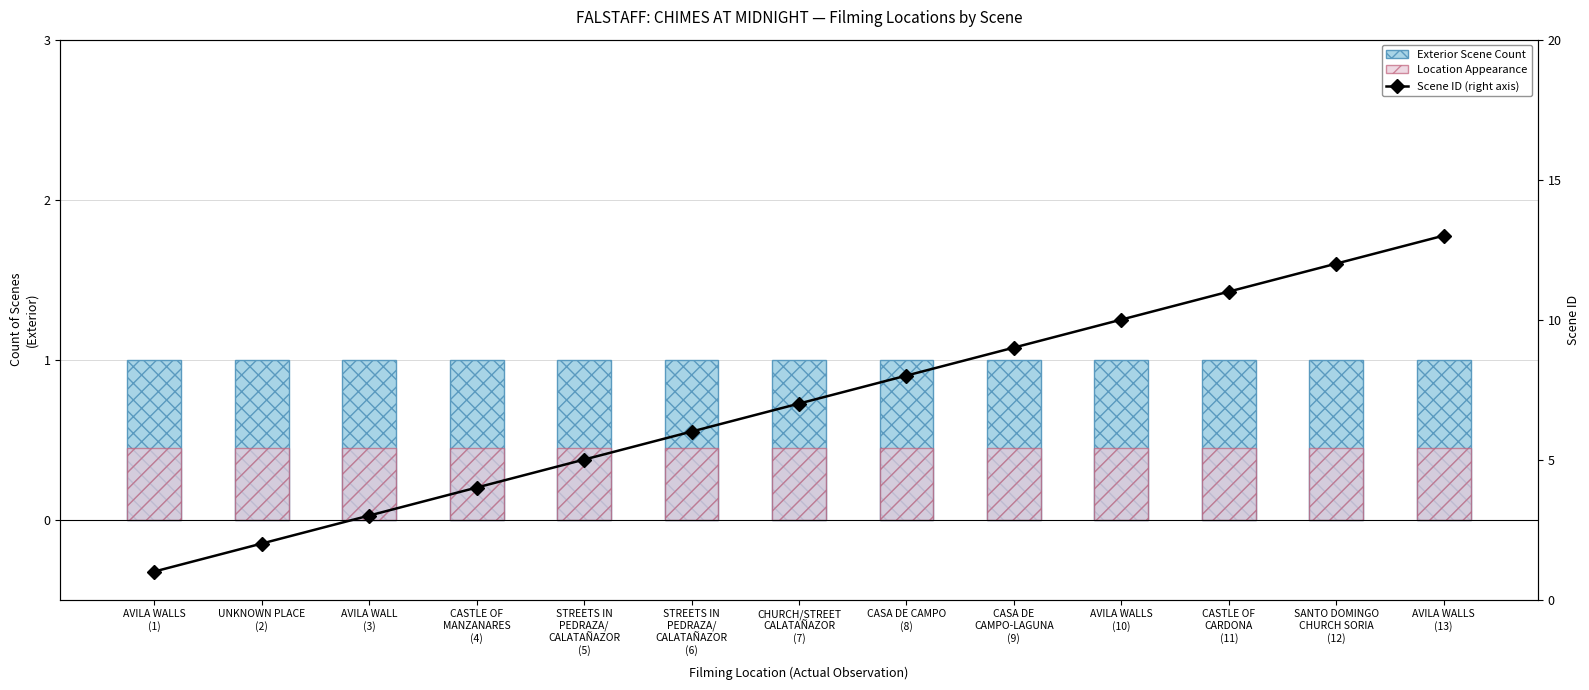

Is the value of Location Appearance at STREETS IN
PEDRAZA/
CALATAÑAZOR
(6) greater than the value of Scene ID (right axis) at SANTO DOMINGO
CHURCH SORIA
(12)?

No